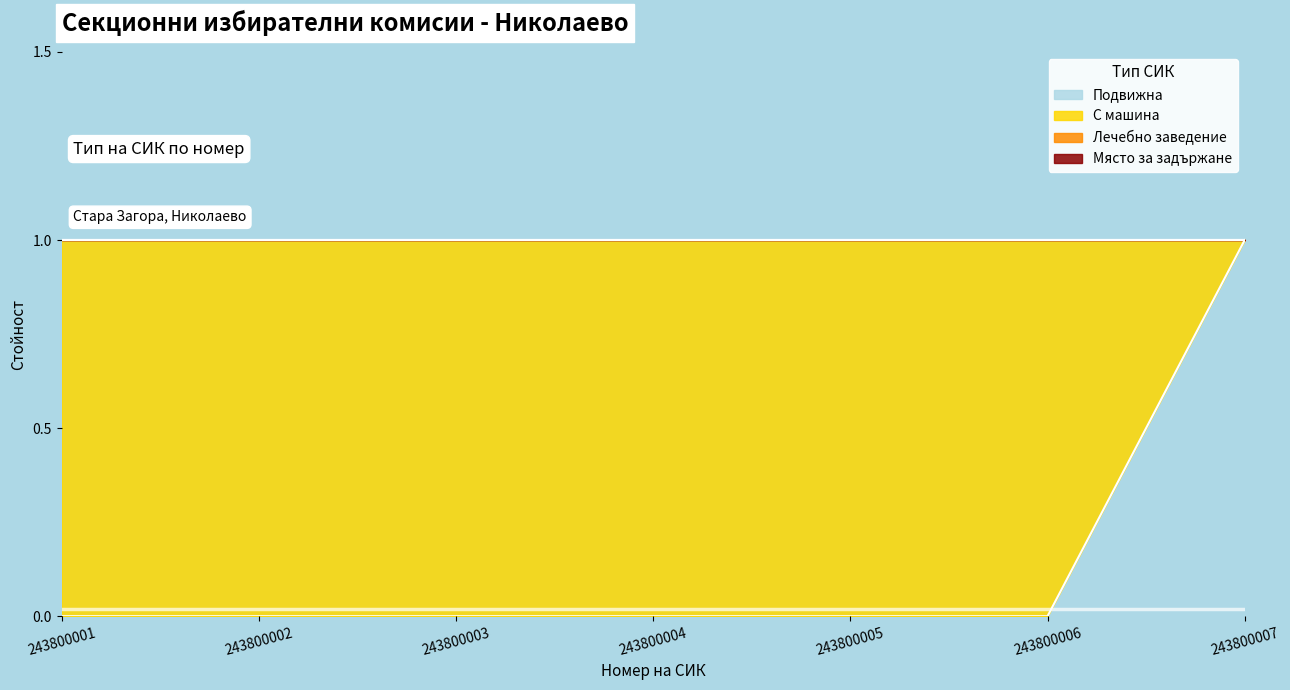

List the series in order of their peak value, highest first.

Подвижна, С машина, Лечебно заведение, Място за задържане